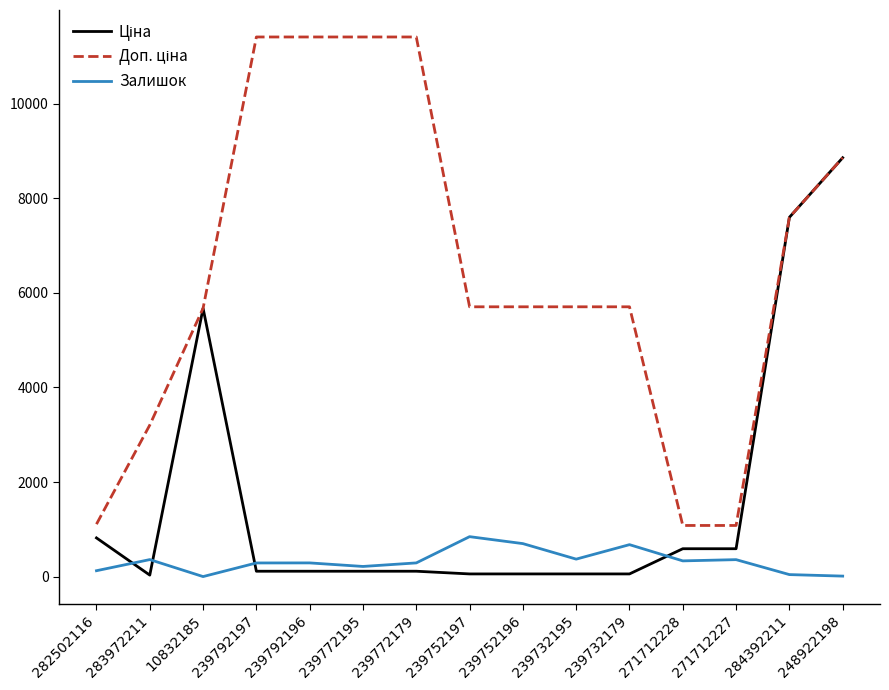

What is the greatest value displayed?

11410.0